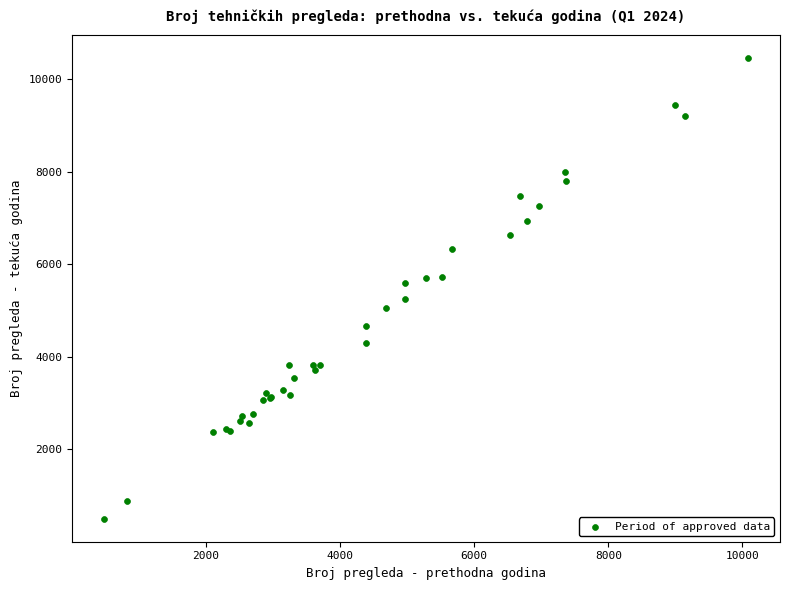

What Y value in the scatter plot is closest to 5477?

5588